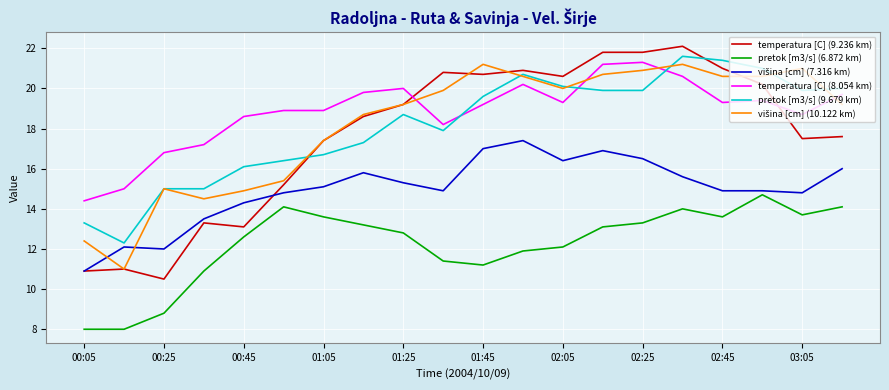

Count the number of data series in this chart.

6